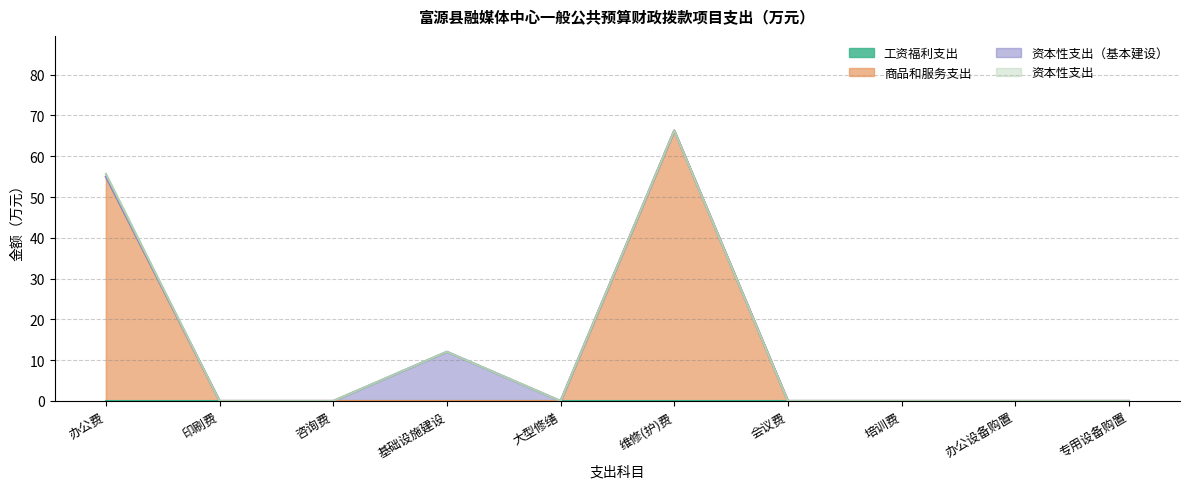

List the labels in order of 资本性支出 value, smallest first.

印刷费, 咨询费, 基础设施建设, 大型修缮, 维修(护)费, 会议费, 培训费, 办公设备购置, 专用设备购置, 办公费